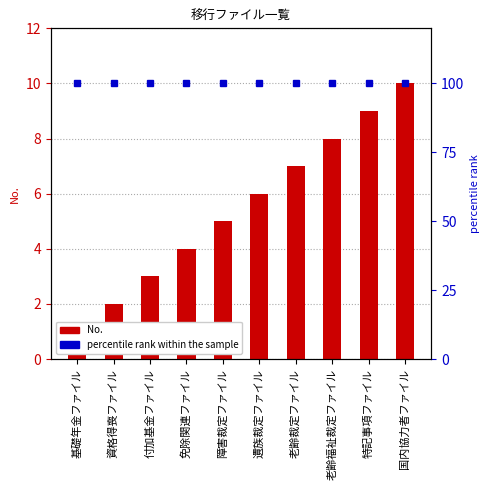

Which has a higher value, 免除関連ファイル or 特記事項ファイル?

特記事項ファイル